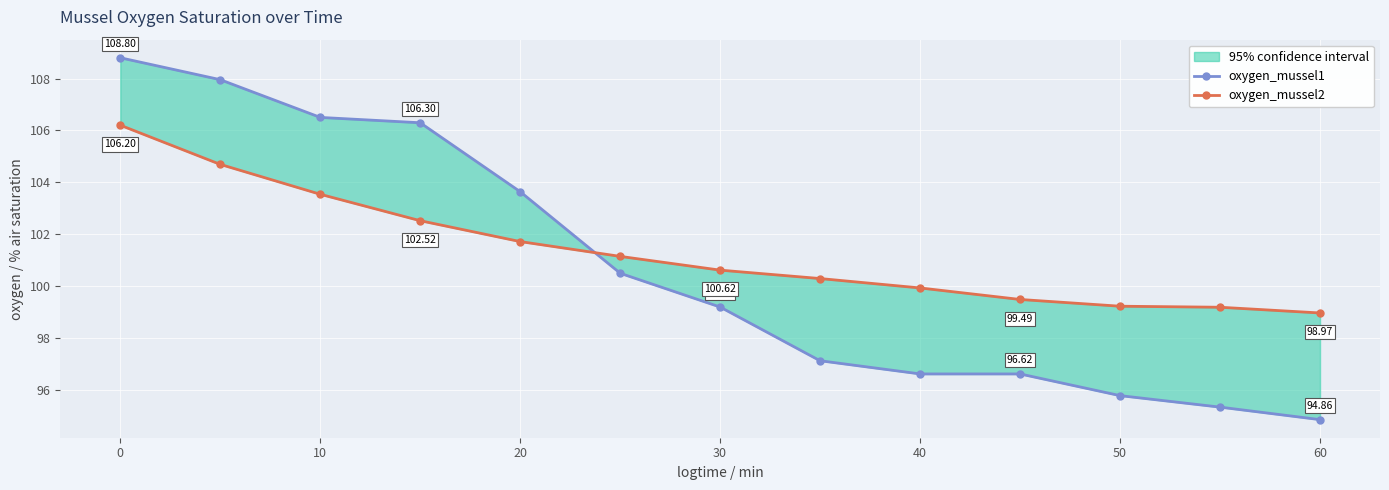

True or false: oxygen_mussel2 and oxygen_mussel1 cross at least once.

True